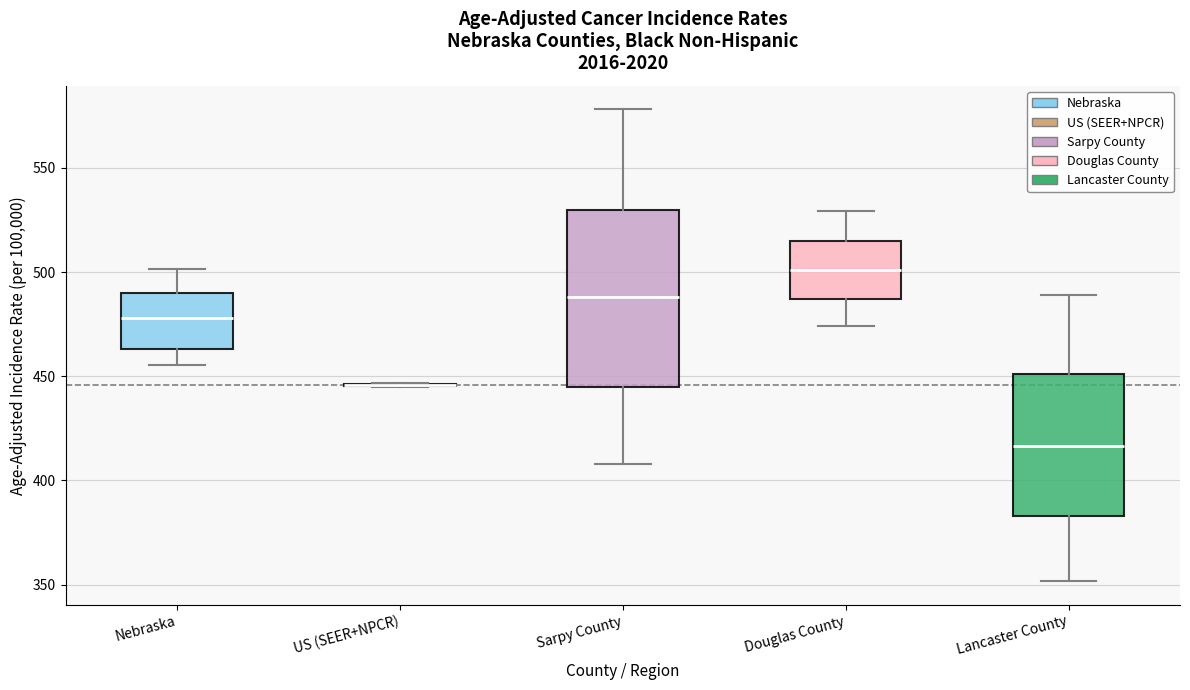

Reading left to right, read every box against the y-axis: the position of its median line, the range the box covers, and the ends of its whiskers. The values are not printed on the chart, so give them approximately, as read against the axis.

Nebraska: median 480, box 465 to 490, whiskers 455 to 500
US (SEER+NPCR): box collapsed to a line at 445, whiskers 445 to 445
Sarpy County: median 490, box 445 to 530, whiskers 410 to 580
Douglas County: median 500, box 485 to 515, whiskers 475 to 530
Lancaster County: median 415, box 385 to 450, whiskers 350 to 490